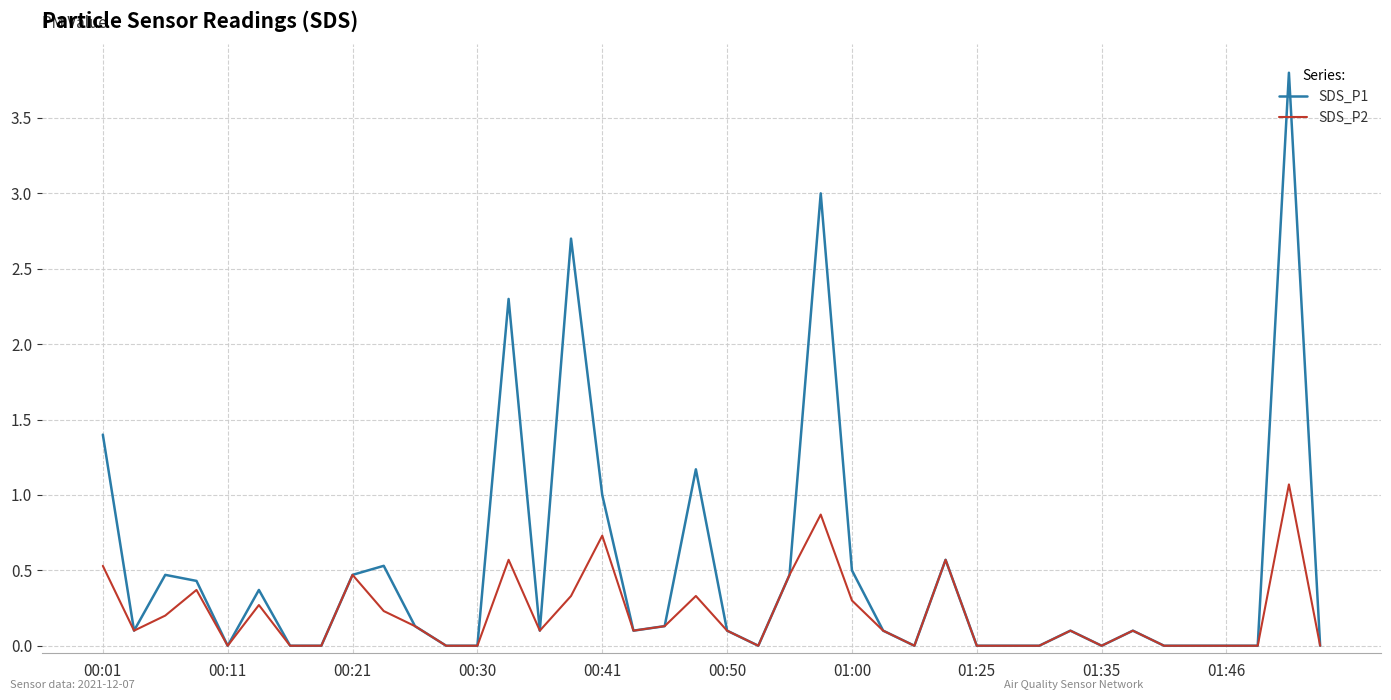

What is the highest value of the SDS_P1 series?

3.8